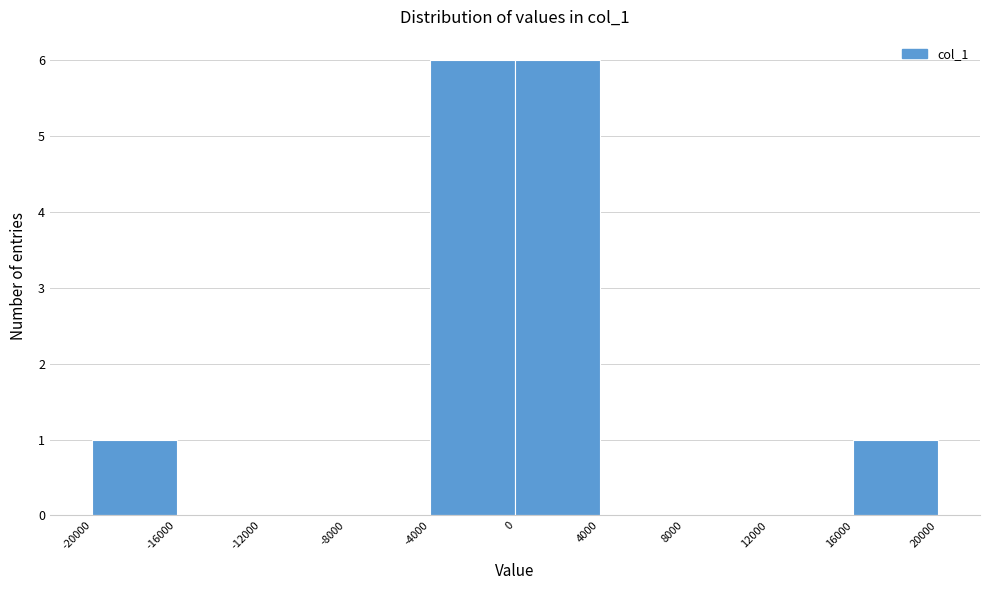

Reading left to right, list every bar in this chart as the range it spans on the x-axis followed by its height. The values are not printed on the chart, so give them approximately, as read against the axis.

-20000 to -16000: 1
-16000 to -12000: 0
-12000 to -8000: 0
-8000 to -4000: 0
-4000 to 0: 6
0 to 4000: 6
4000 to 8000: 0
8000 to 12000: 0
12000 to 16000: 0
16000 to 20000: 1